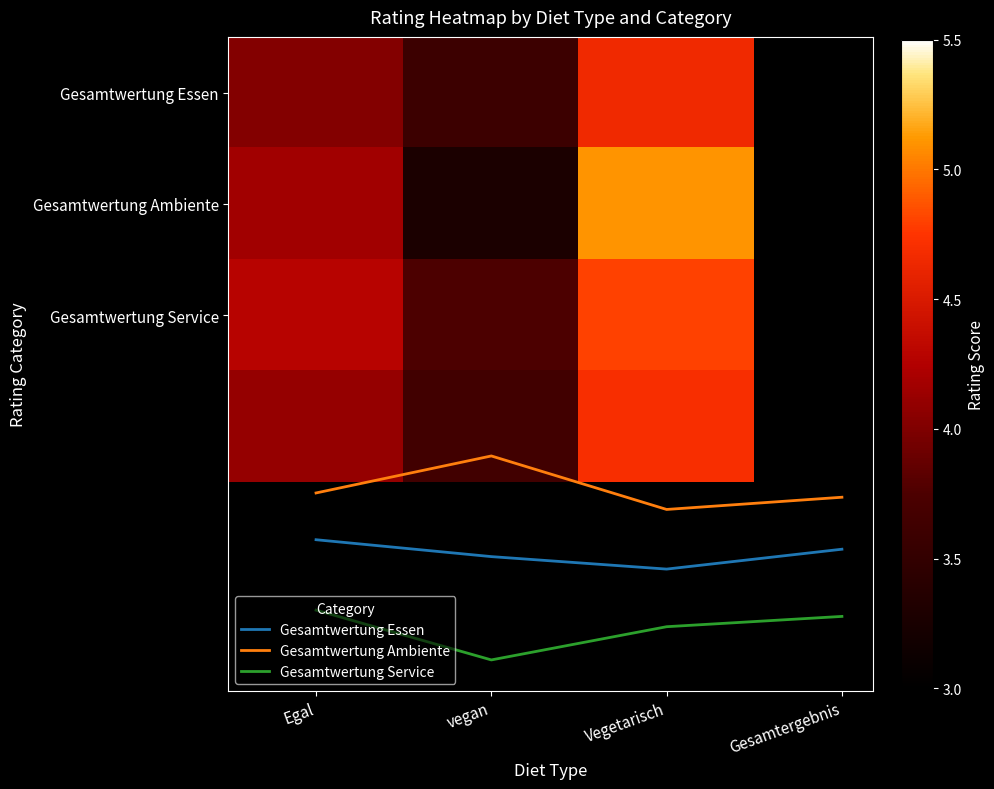

True or false: Vegetarisch has a value of 2.9 at Vegetarisch.

False